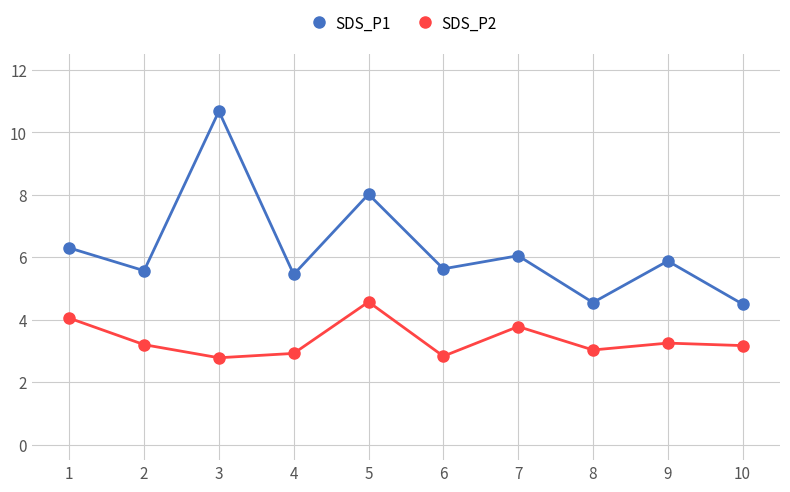

Rank the series by their maximum value, from lowest to highest.

SDS_P2, SDS_P1